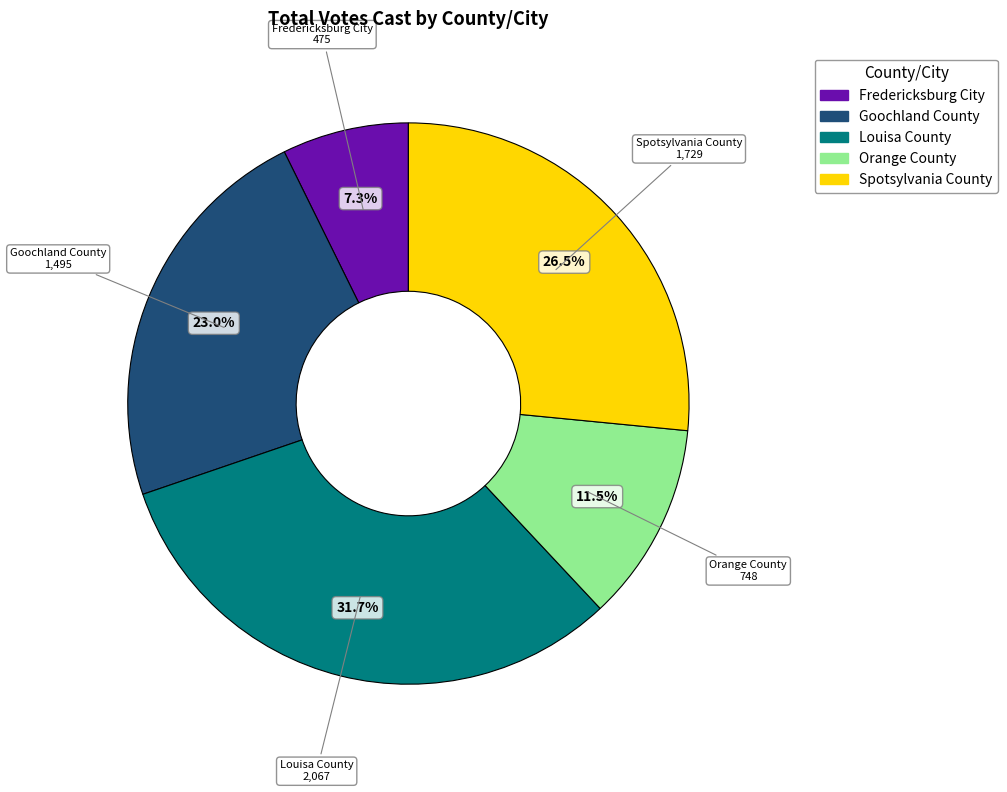

Which slice is the smallest?

Fredericksburg City